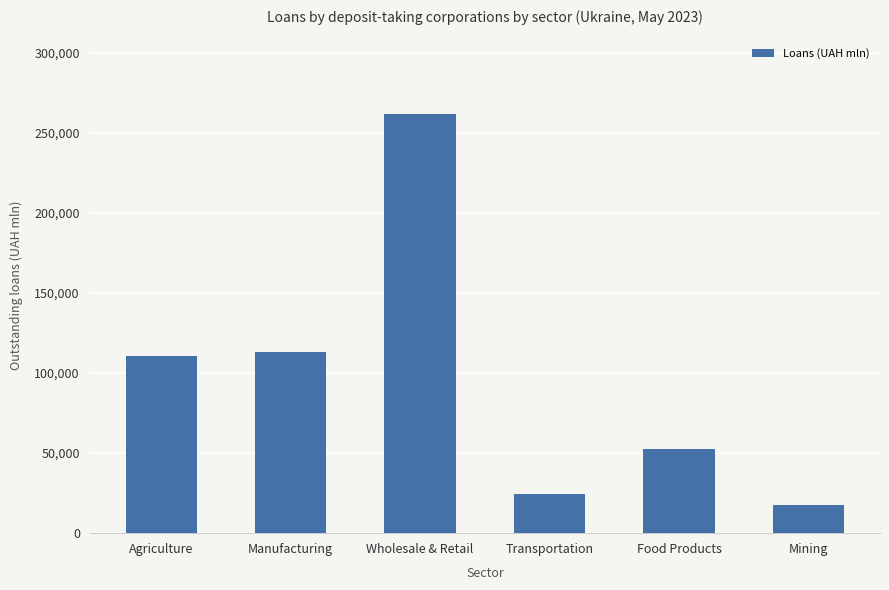

Which has a higher value, Transportation or Manufacturing?

Manufacturing